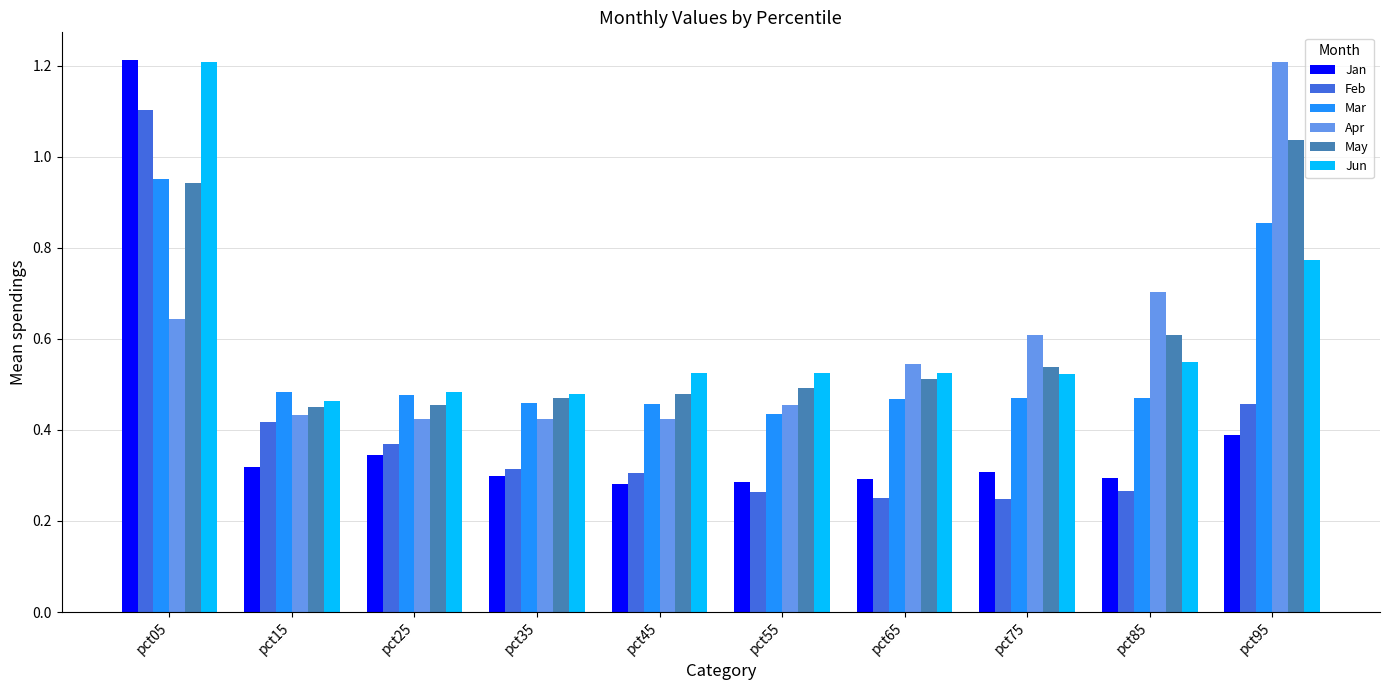

At how many categories does at least one series exceed 0?

10